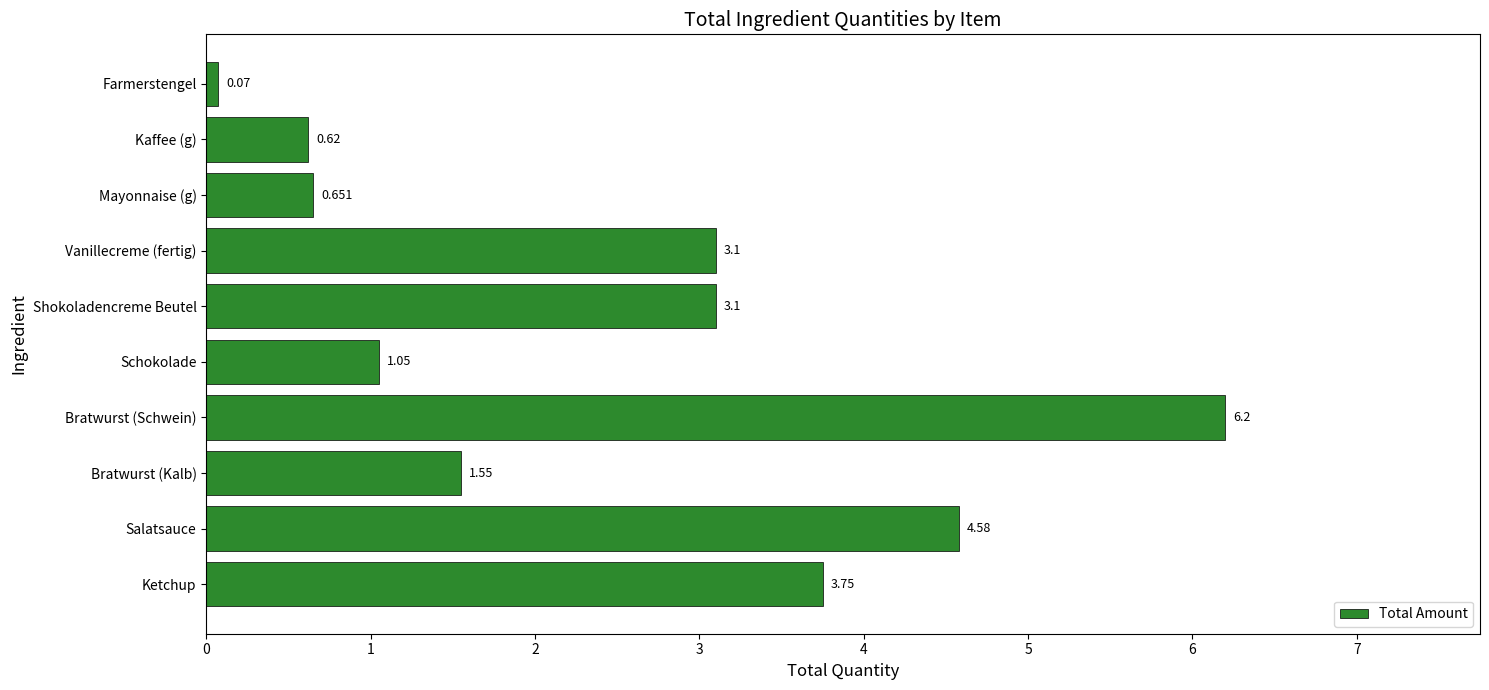

What is the difference between the maximum and minimum values?

6.1